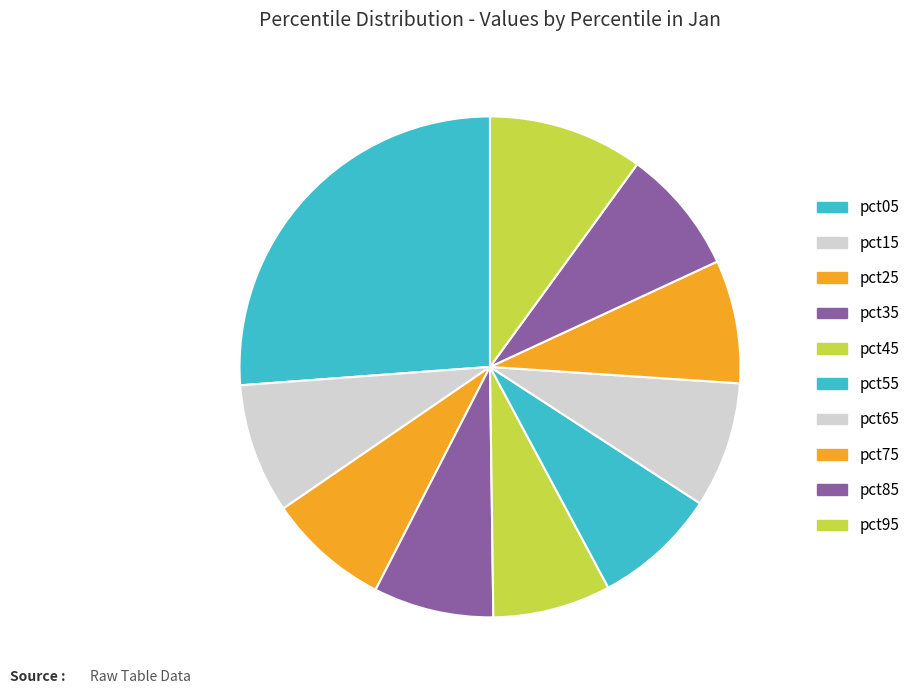

To the nearest percent, what is the difference between the largest and smallest slice percentages?

19%